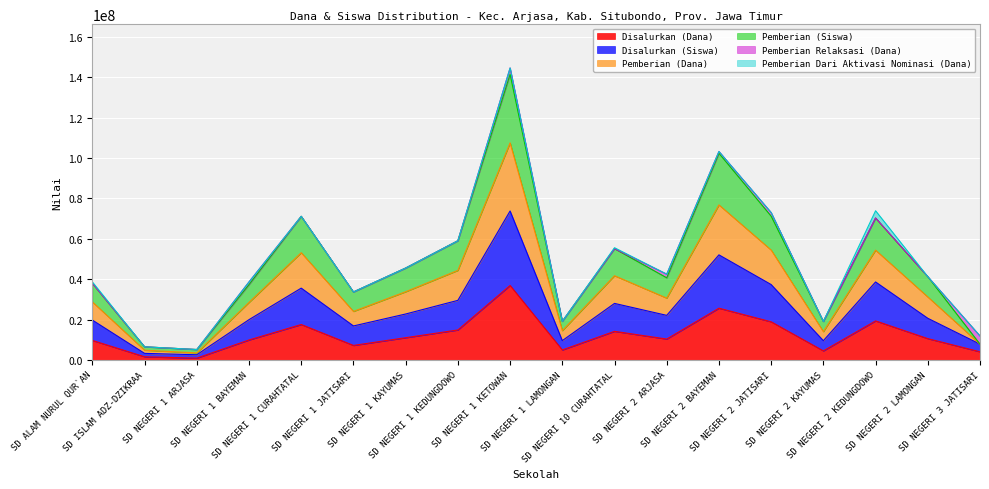

True or false: Pemberian (Siswa) and Disalurkan (Siswa) intersect in this chart.

False